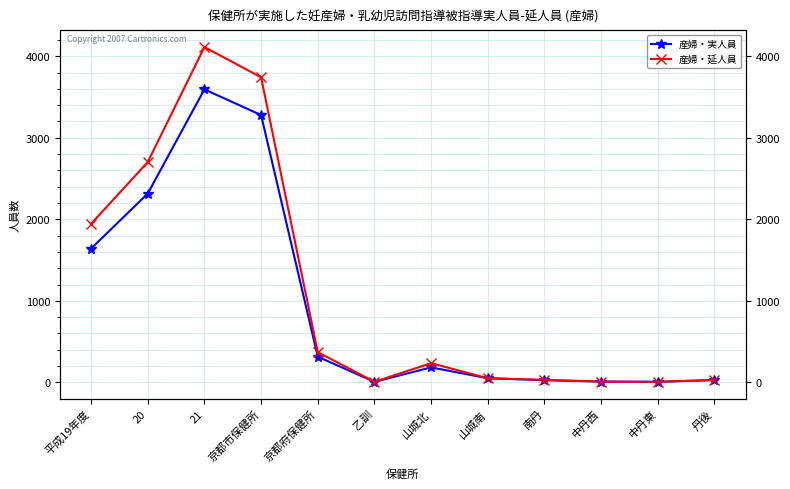

What is the difference between the 産婦・延人員 values at 京都市保健所 and 京都府保健所?

3371